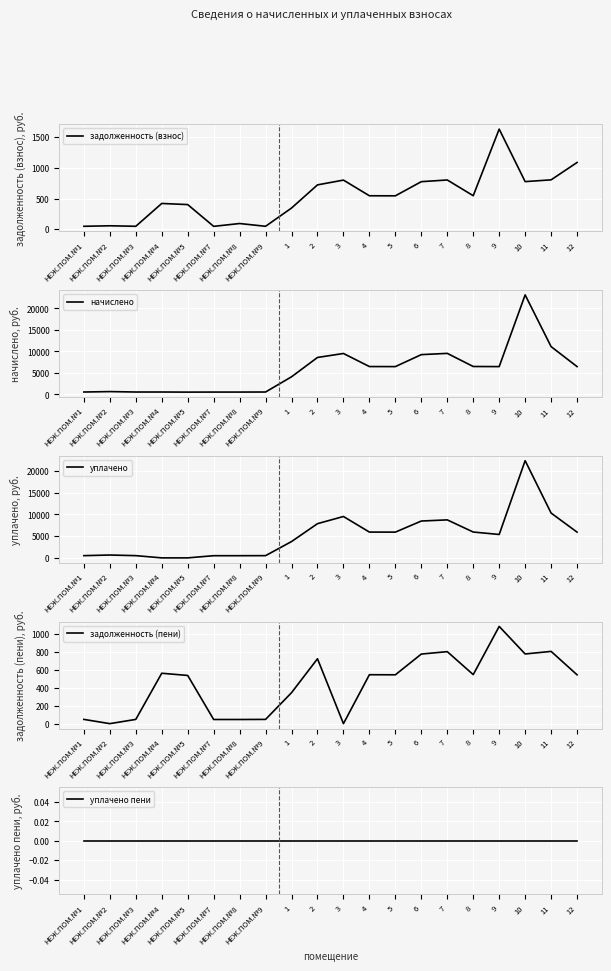

What is the spread (max minus min) of values at 9?

6463.4